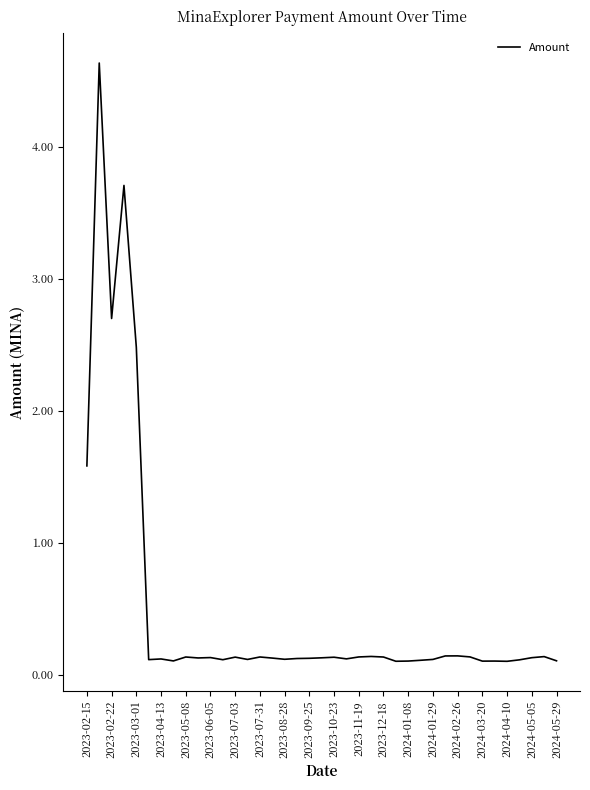

What is the average value?

0.5